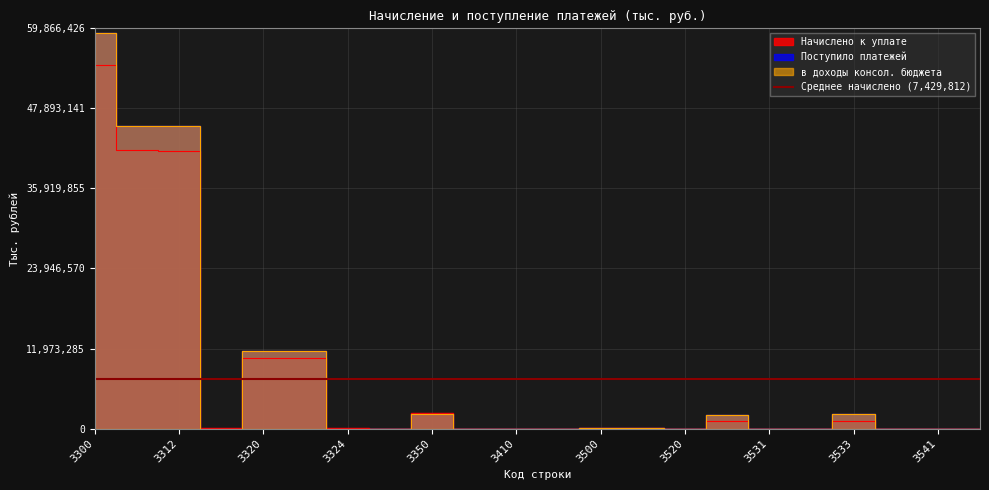

What is the value of the Начислено к уплате point at the 2nd from the left?

41624361